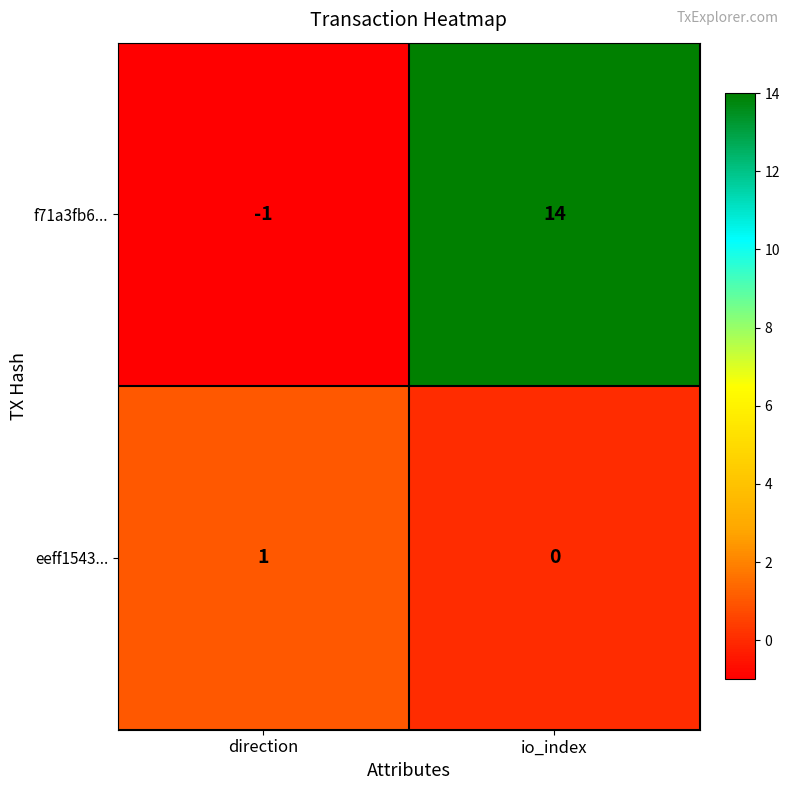

Reading left to right, transcribe all the data shown in this chart.

f71a3fb6...: direction=-1	io_index=14
eeff1543...: direction=1	io_index=0